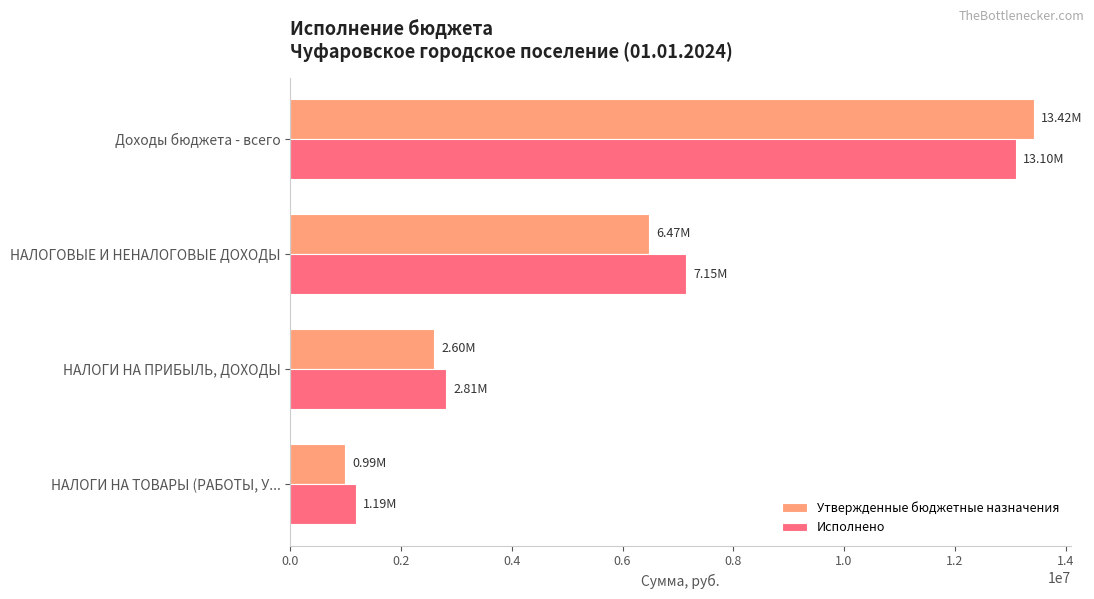

Rank the categories by Утвержденные бюджетные назначения value from lowest to highest.

НАЛОГИ НА ТОВАРЫ (РАБОТЫ, У..., НАЛОГИ НА ПРИБЫЛЬ, ДОХОДЫ, НАЛОГОВЫЕ И НЕНАЛОГОВЫЕ ДОХОДЫ, Доходы бюджета - всего